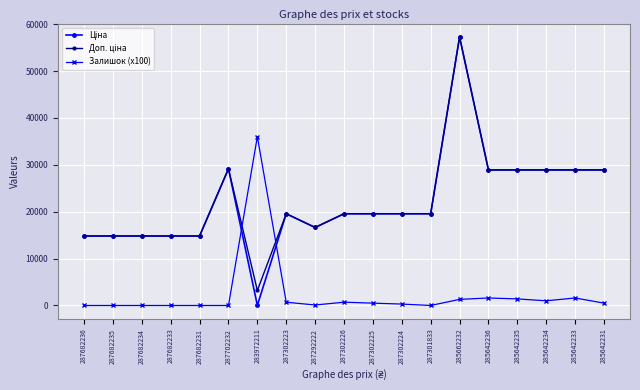

Is it true that Залишок (x100) equals 100.0 at 287292222?

True